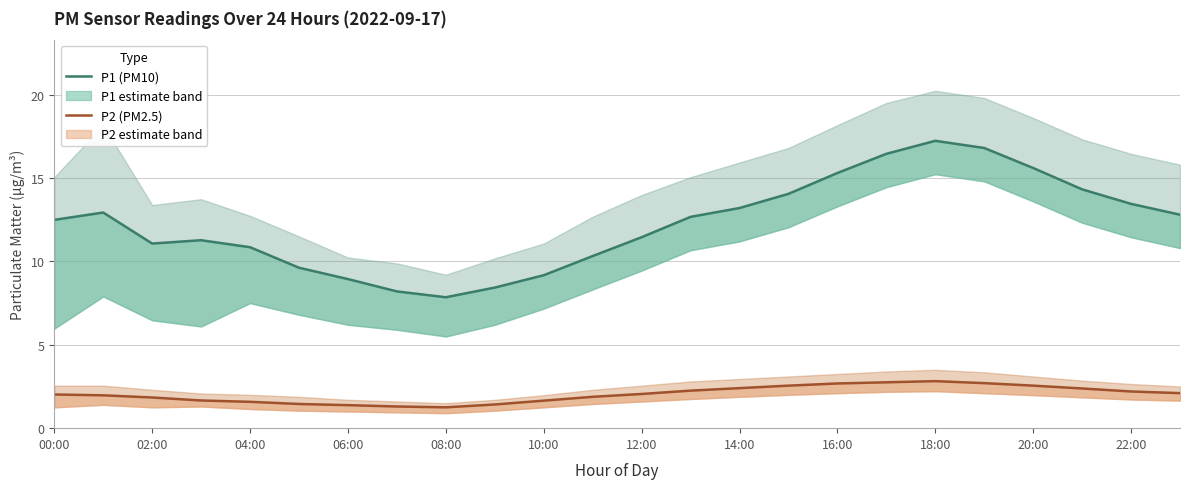

Is it true that P2 (PM2.5) equals 2.7 at 19?

True